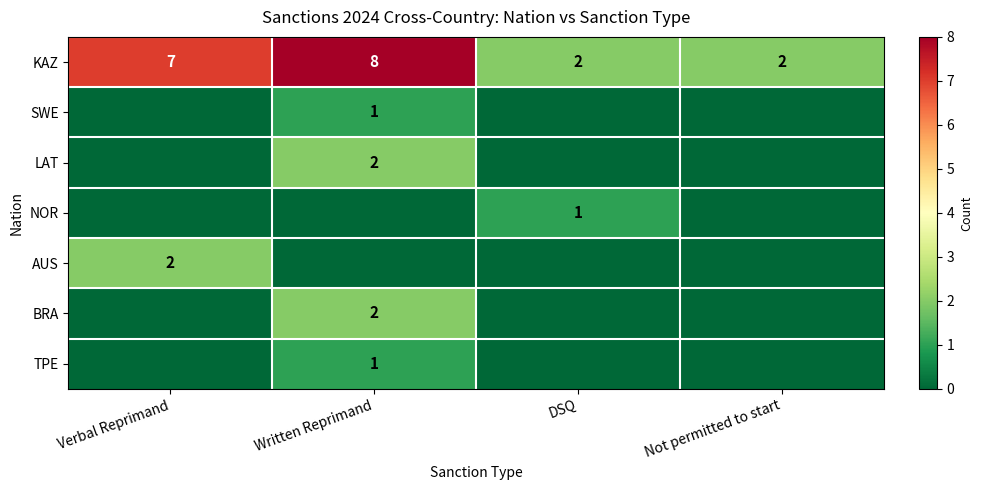

The KAZ series shows 2 at DSQ. True or false?

True